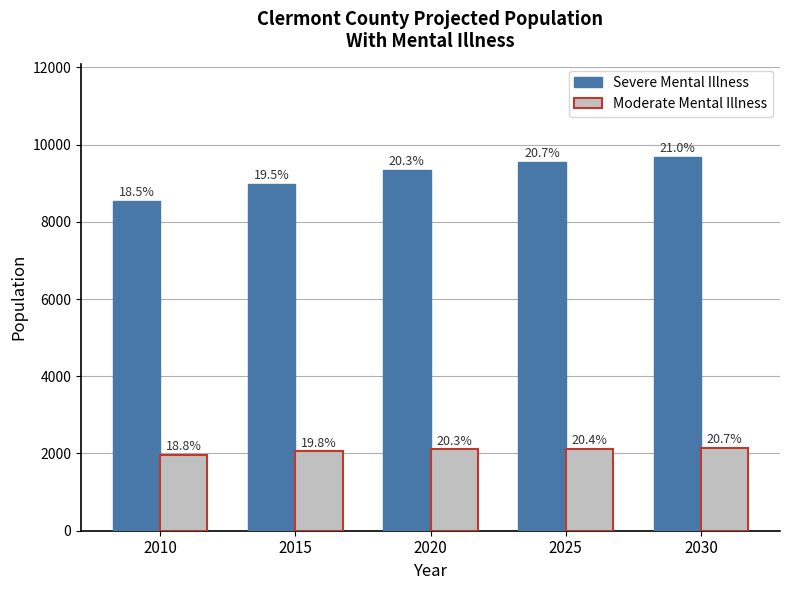

What is the difference between the maximum and minimum values in the Severe Mental Illness series?

1147